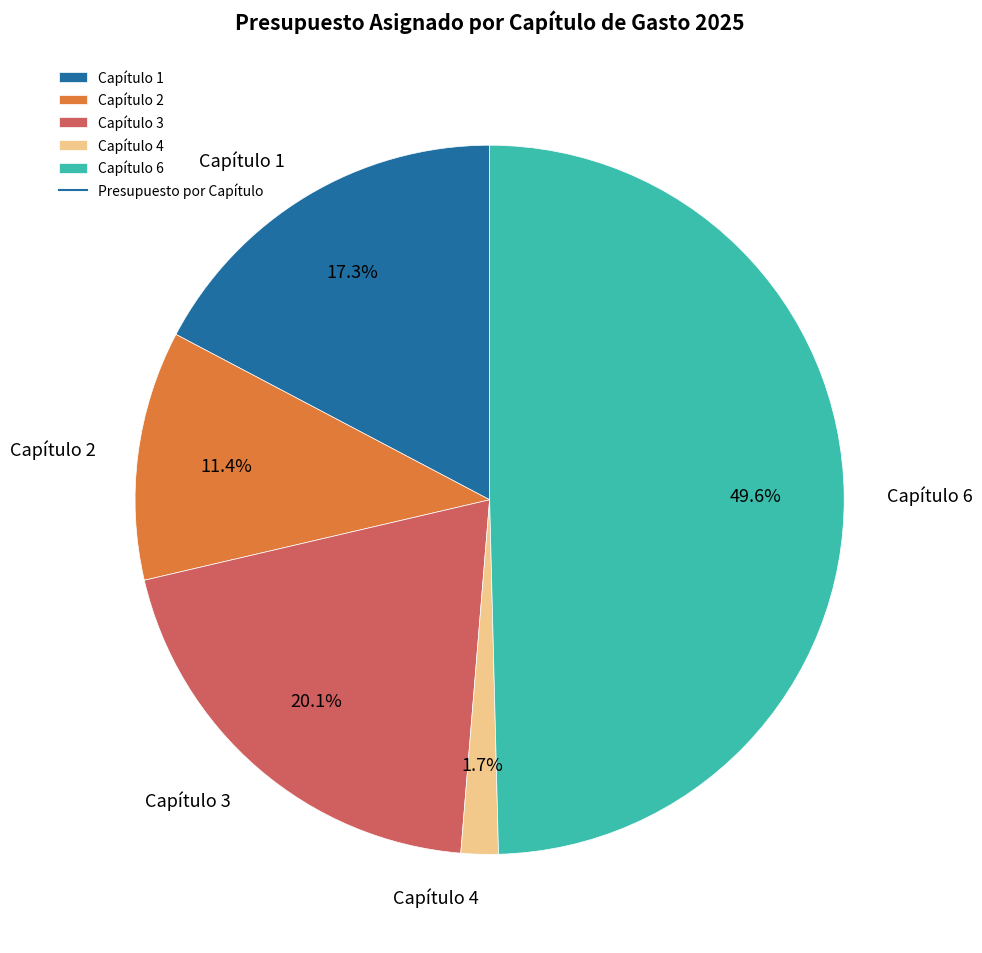

What is the smallest slice in the pie chart?

Capítulo 4